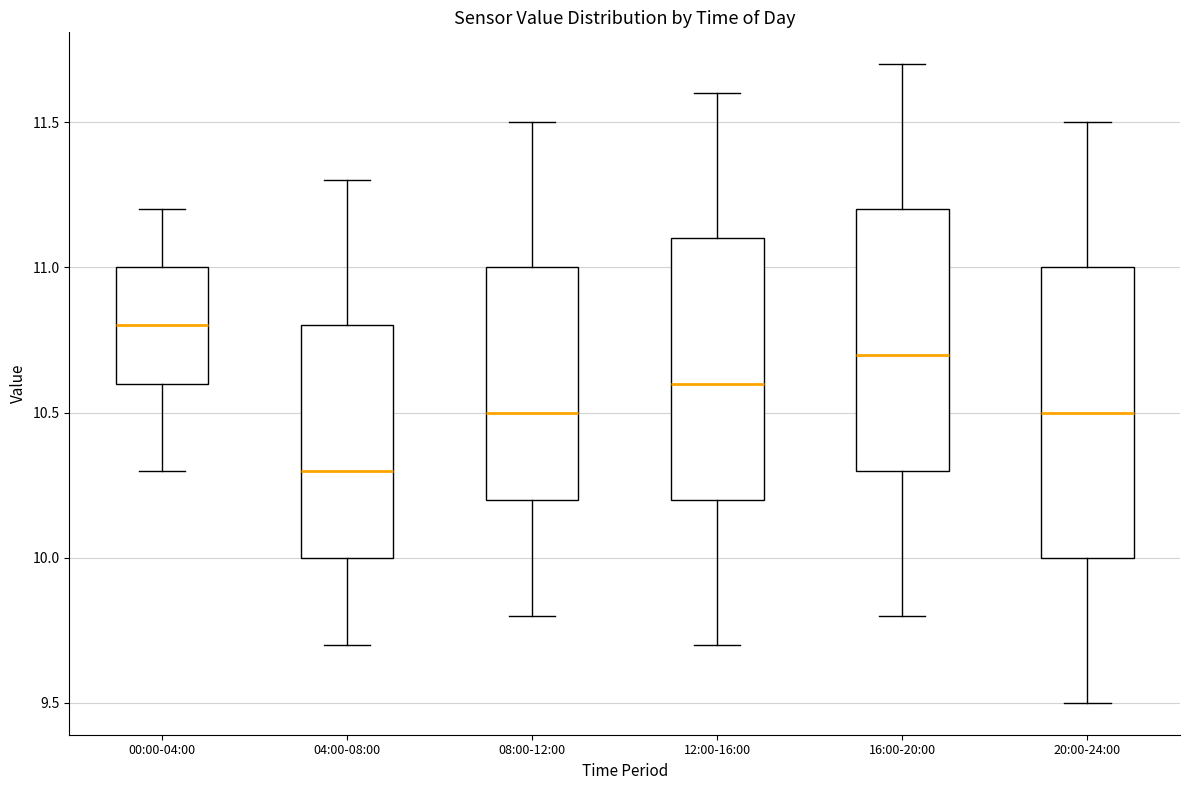

Which box's median line is the lowest?

04:00-08:00